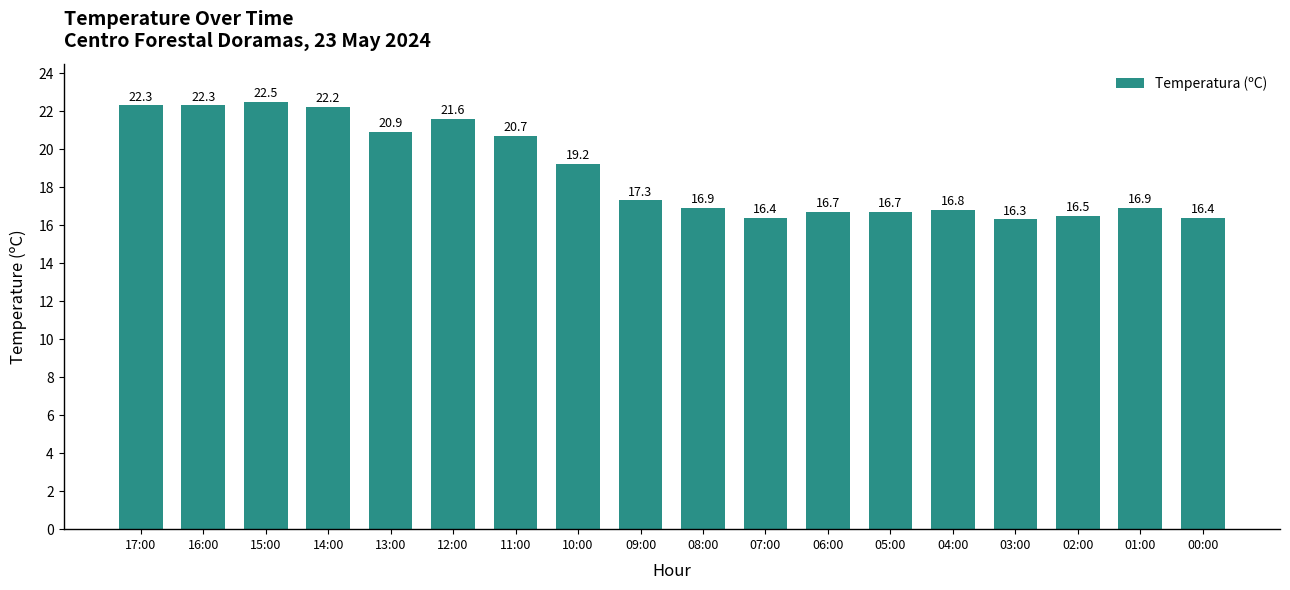

Reading right to left, transcribe all the data shown in this chart.

16.4	16.9	16.5	16.3	16.8	16.7	16.7	16.4	16.9	17.3	19.2	20.7	21.6	20.9	22.2	22.5	22.3	22.3